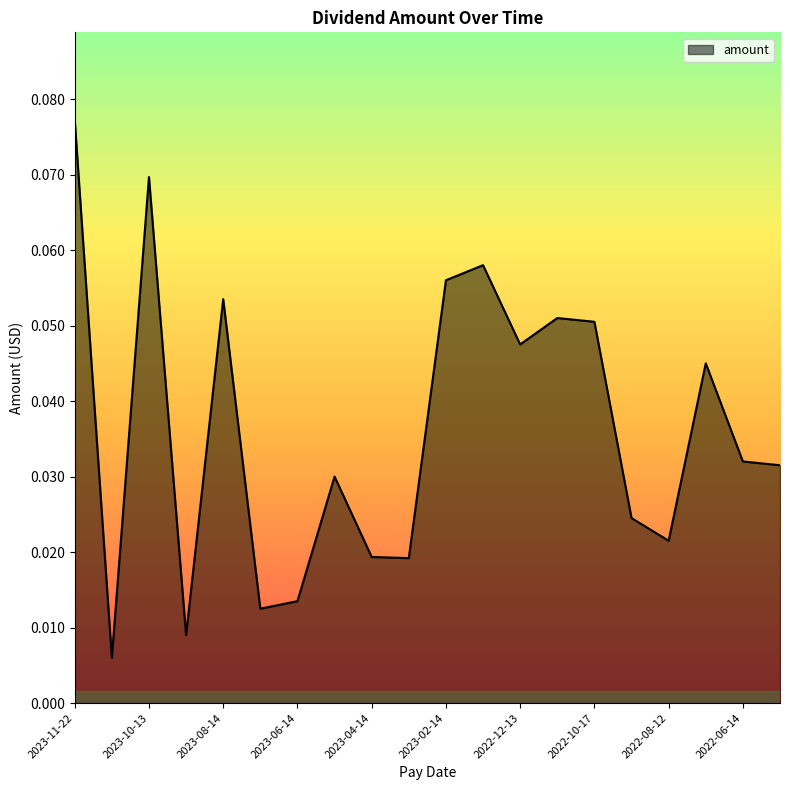

How many interior local peaks (higher than both neighbors) does the data have?

6